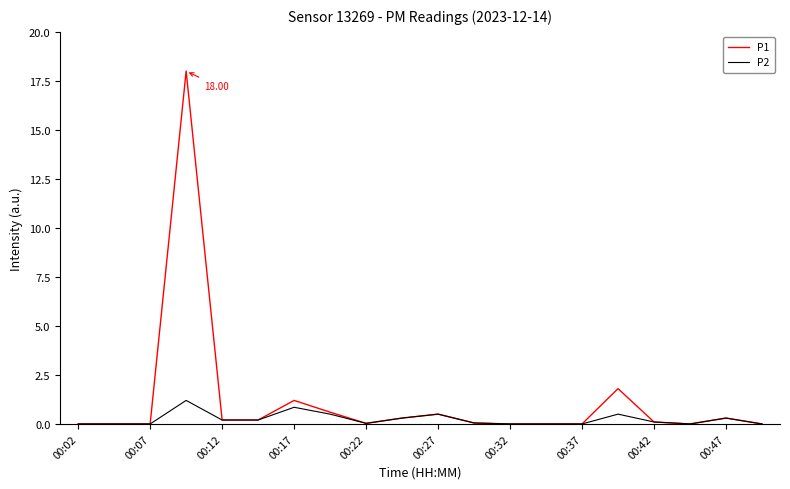

Which series has the largest total across all categories?

P1